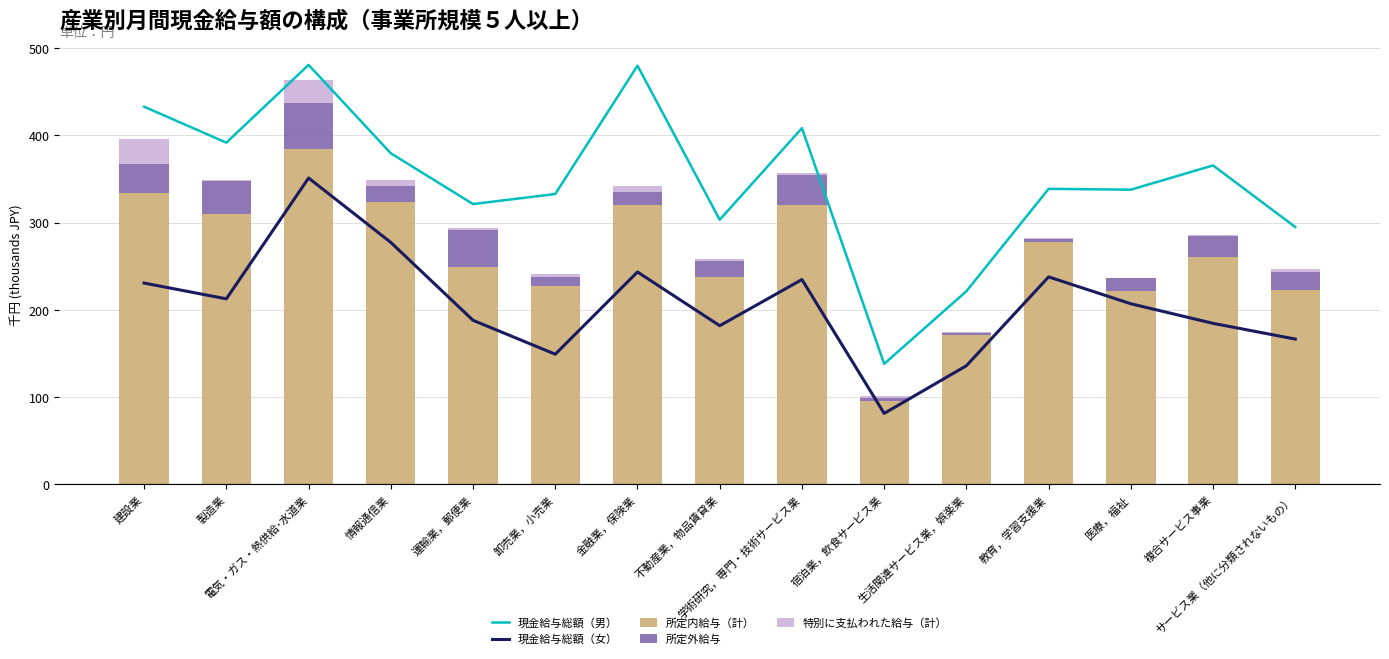

Is the value of 所定内給与（計） at 医療，福祉 greater than the value of 所定外給与 at 宿泊業，飲食サービス業?

Yes